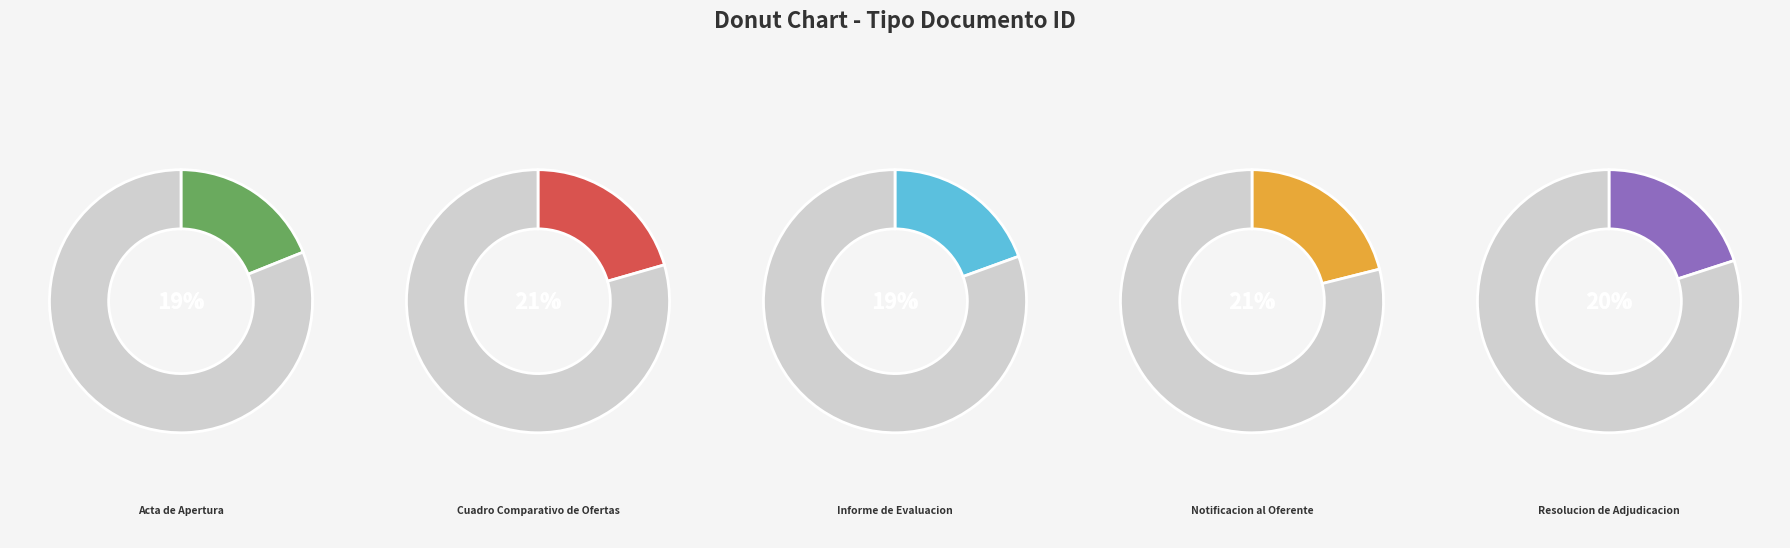

To the nearest percent, what is the average slice percentage?

20%